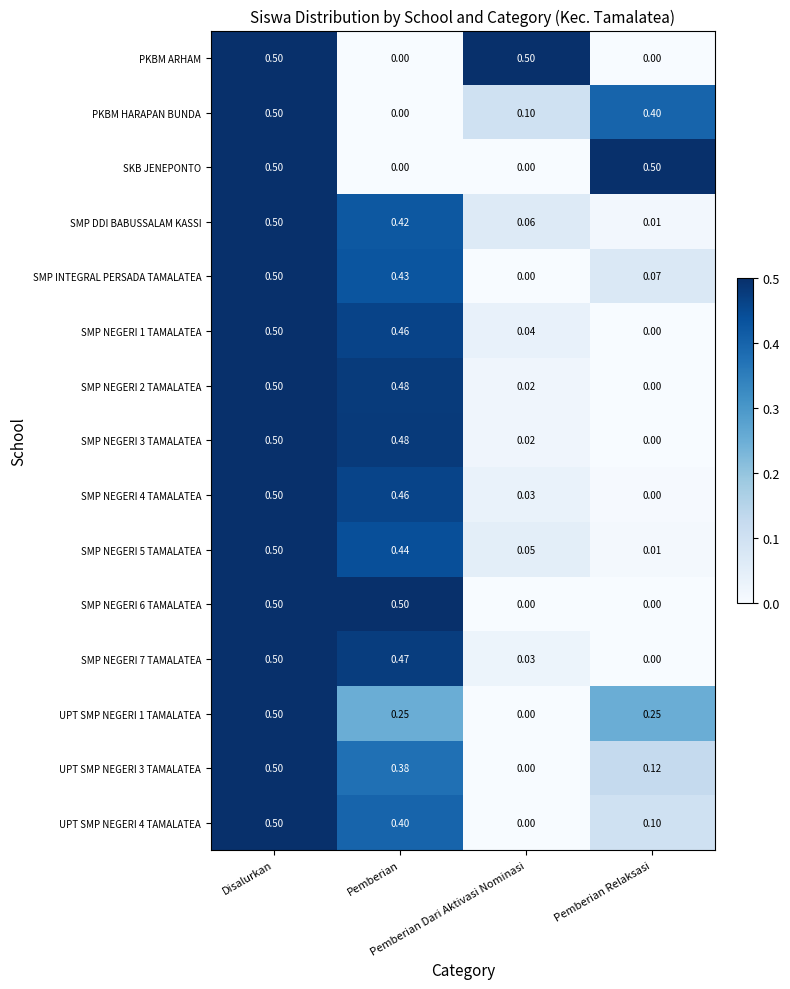

How many data points does each series have?

4